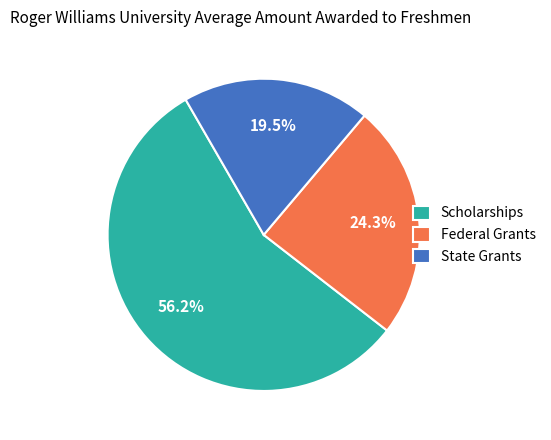

Do State Grants and Scholarships together represent more than half of the pie?

Yes